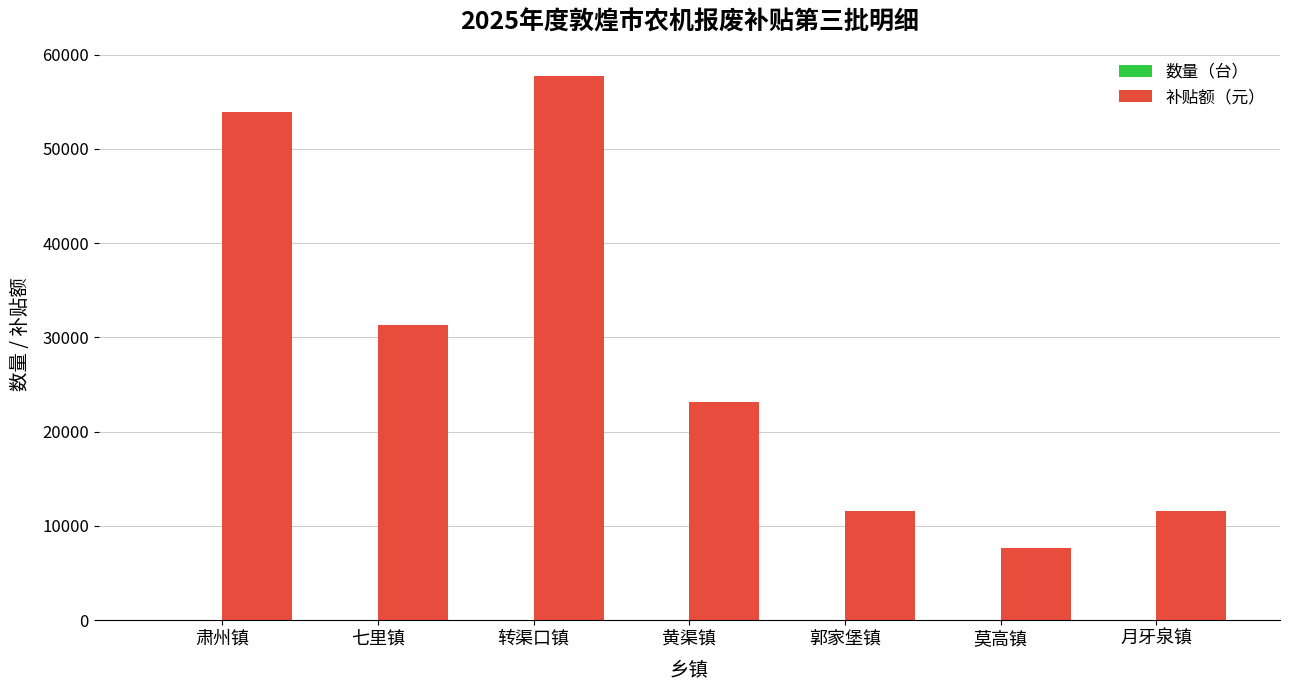

Which category has the highest value in the 补贴额（元） series?

转渠口镇